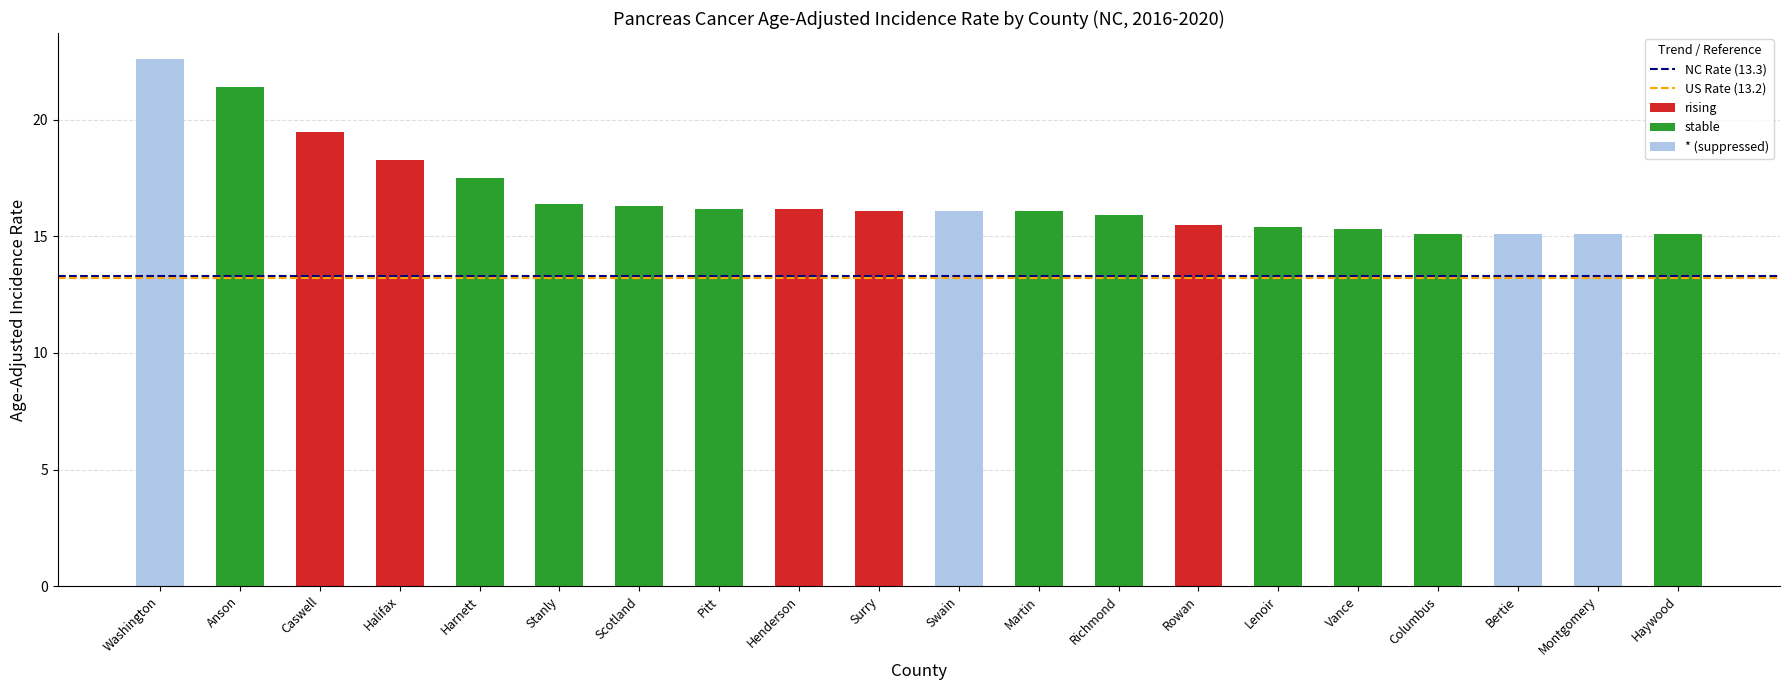

What position from the left is Bertie?

18